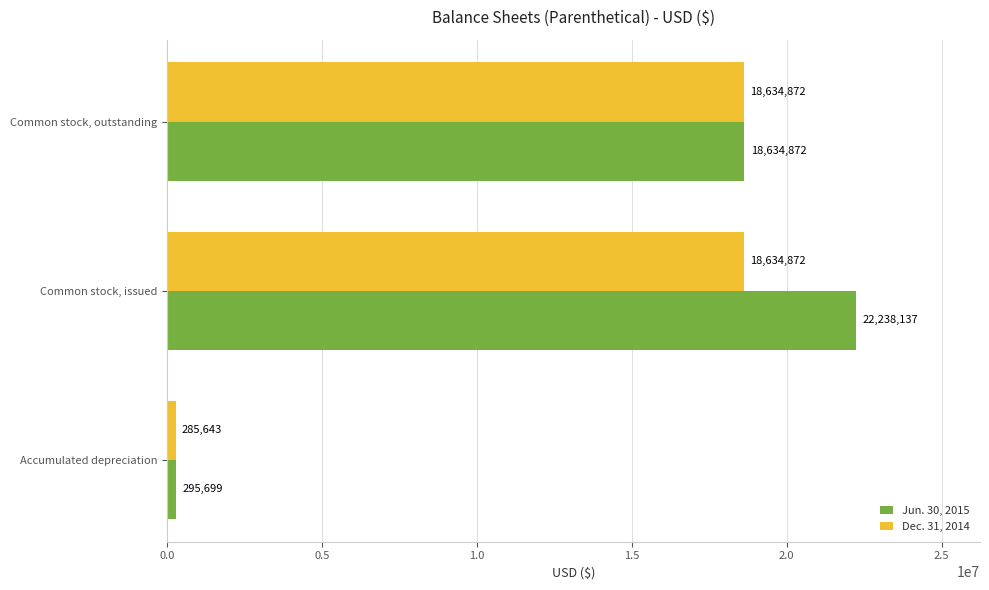

What is the minimum value for Dec. 31, 2014?

285643